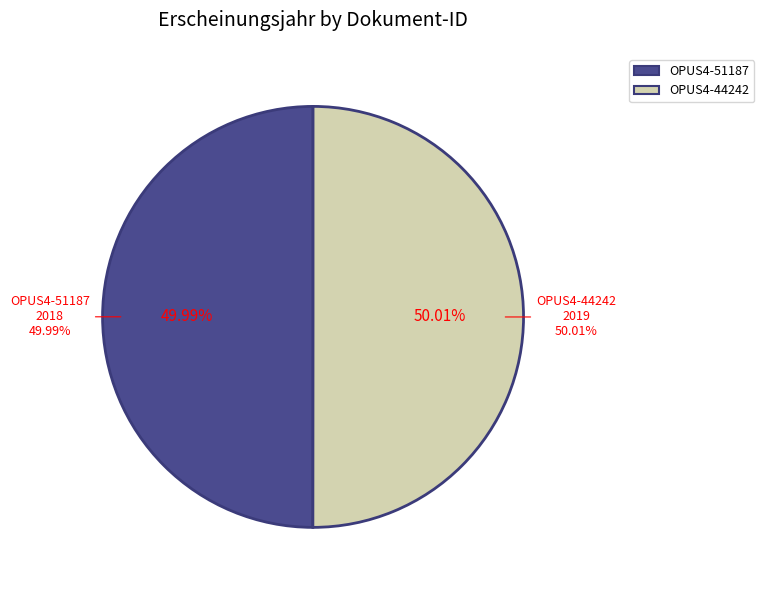

Which slice is the largest?

OPUS4-44242